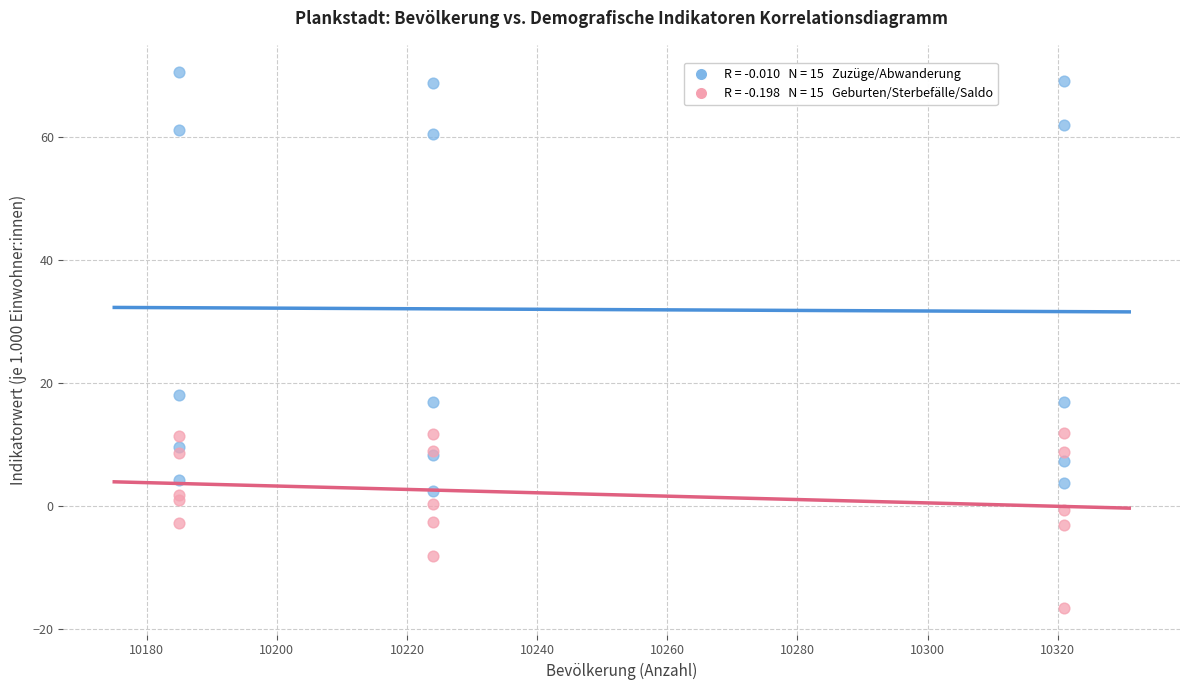

Across all series, what Y value is closest to 26?

18.0